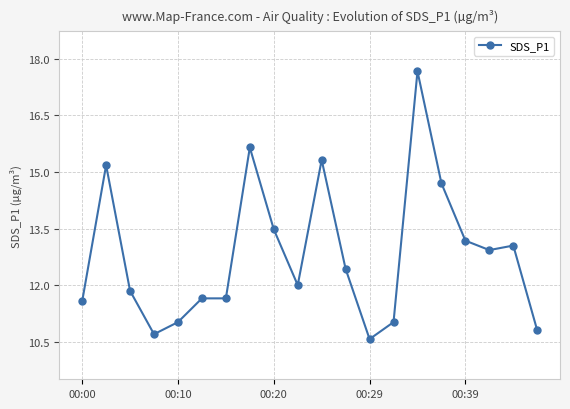

What is the sum of all values?

256.4